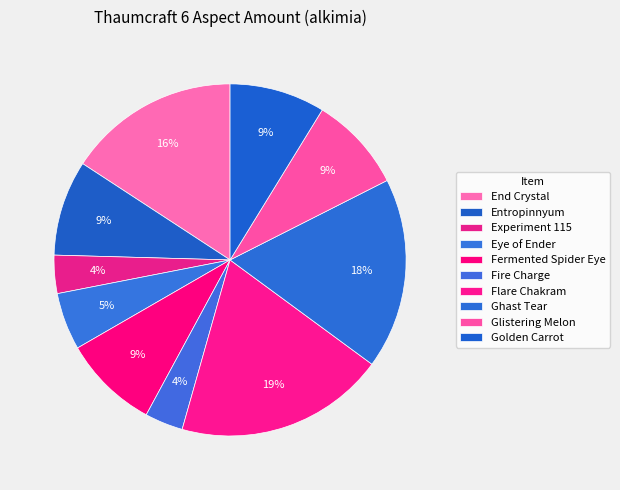

What percentage is the Golden Carrot slice, to the nearest percent?

9%